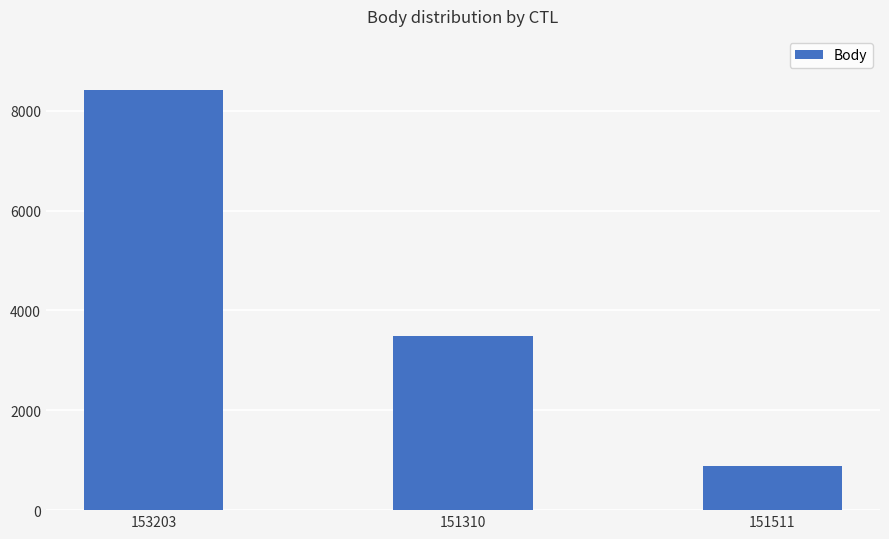

Where does the data first go above 3493?

153203